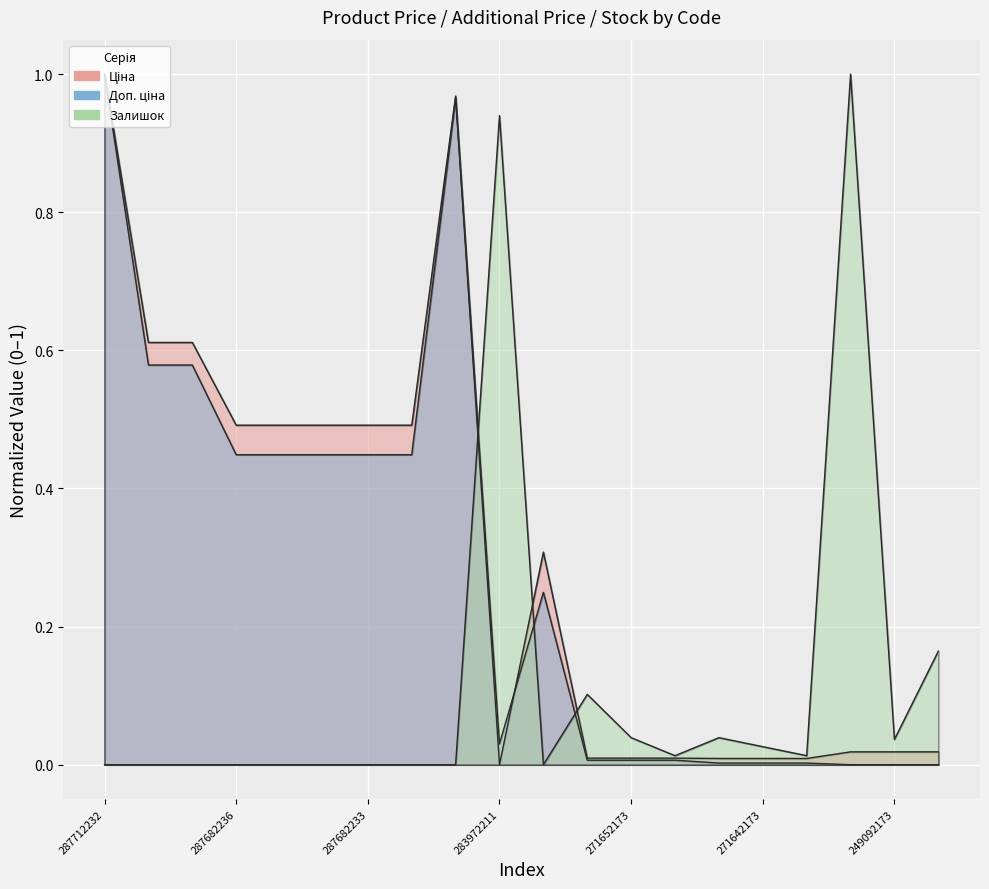

What is the difference between the maximum and minimum values in the Ціна series?

1.0